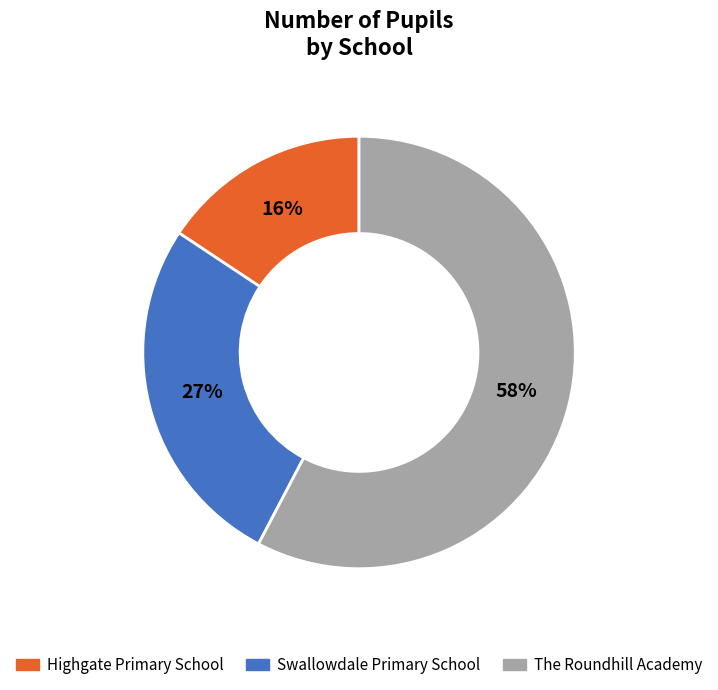

Rank the categories by value from highest to lowest.

The Roundhill Academy, Swallowdale Primary School, Highgate Primary School